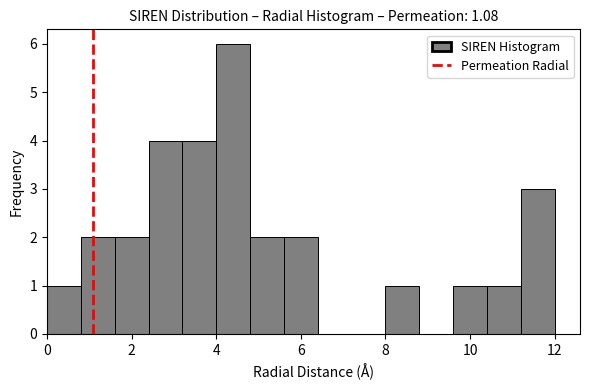

Reading left to right, list every bar in this chart as the range it spans on the x-axis followed by its height. The values are not printed on the chart, so give them approximately, as read against the axis.

0.0 to 0.8: 1
0.8 to 1.6: 2
1.6 to 2.4: 2
2.4 to 3.2: 4
3.2 to 4.0: 4
4.0 to 4.8: 6
4.8 to 5.6: 2
5.6 to 6.4: 2
6.4 to 7.2: 0
7.2 to 8.0: 0
8.0 to 8.8: 1
8.8 to 9.6: 0
9.6 to 10.4: 1
10.4 to 11.2: 1
11.2 to 12.0: 3